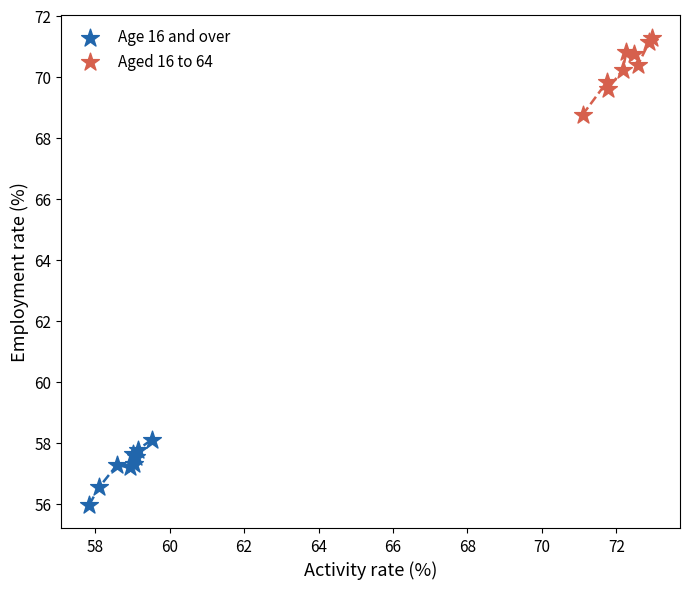

Which series reaches the minimum Y coordinate?

Age 16 and over